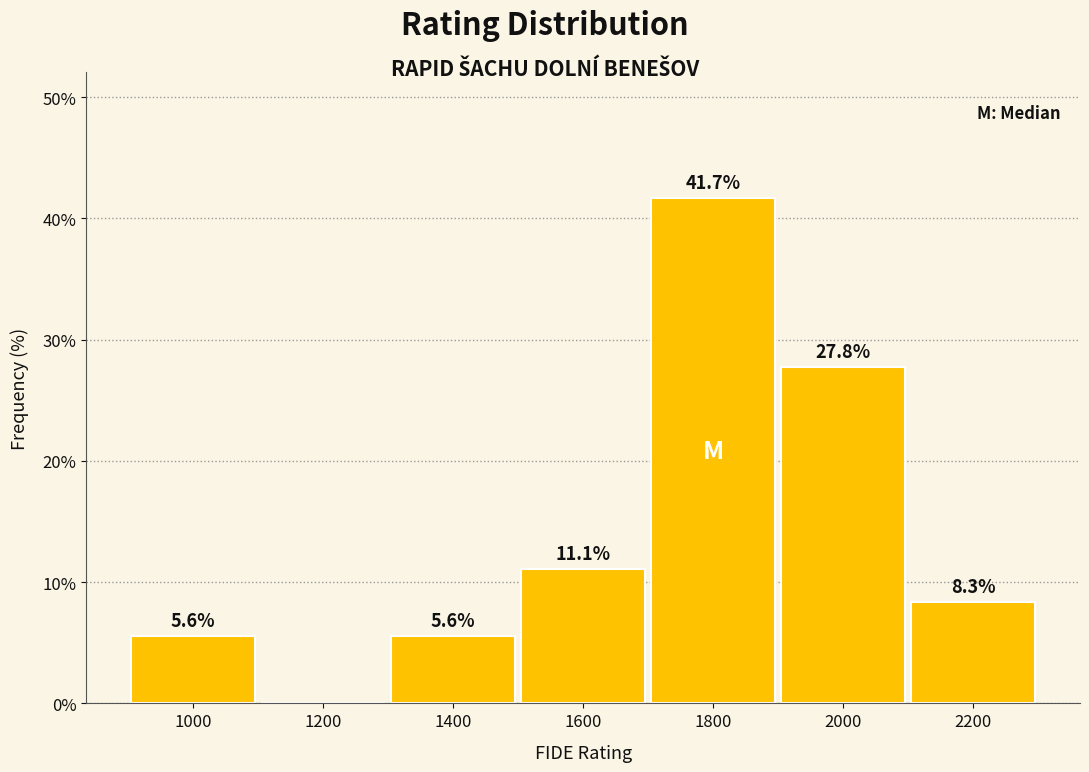

Reading left to right, transcribe all the data shown in this chart.

1000=5.6	1200=0.0	1400=5.6	1600=11.1	1800=41.7	2000=27.8	2200=8.3